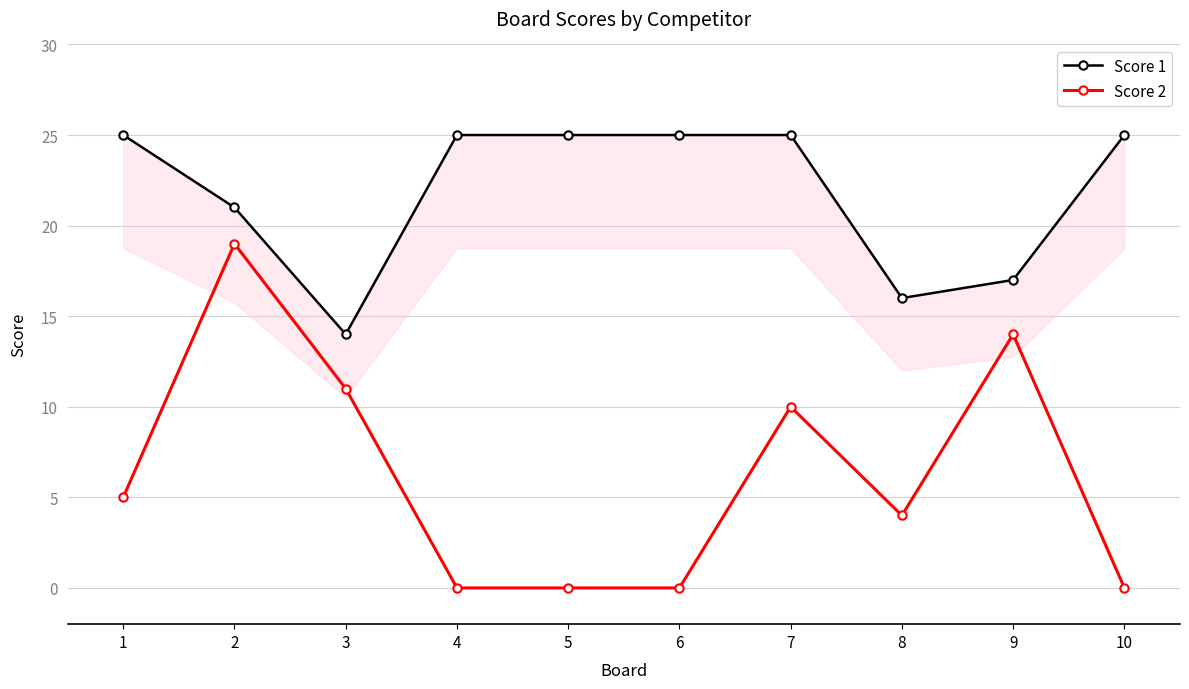

True or false: Score 2 and Score 1 intersect in this chart.

False